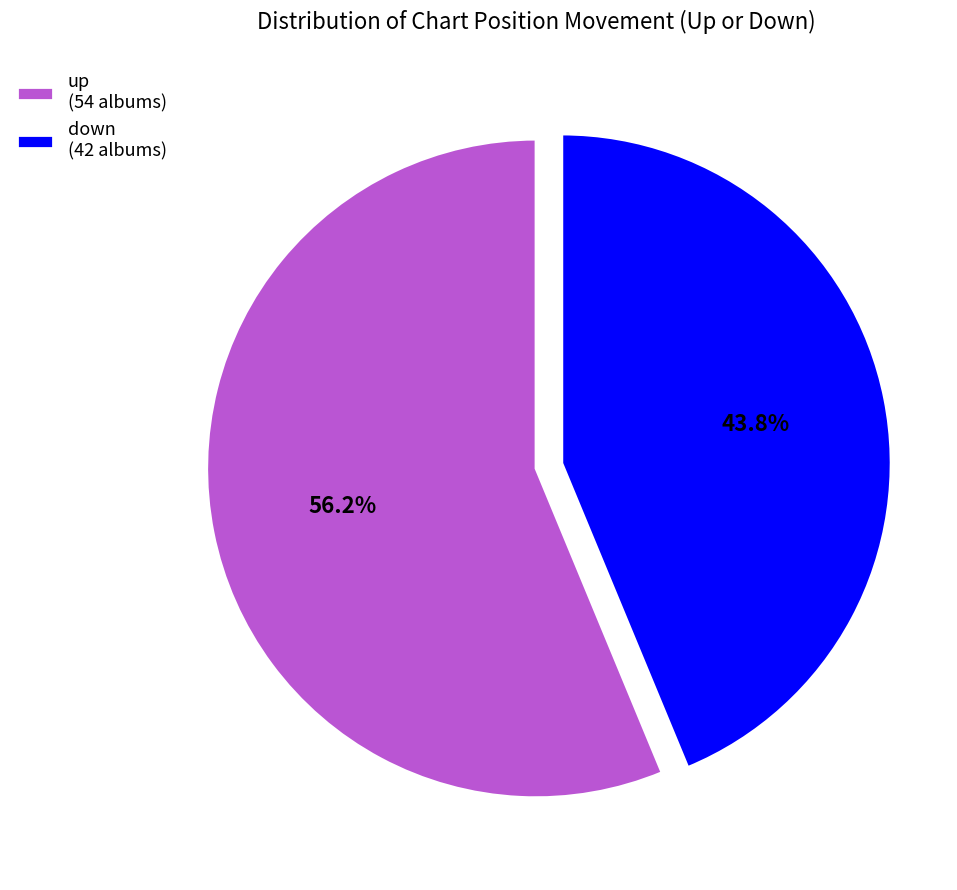

Is the sum of down (42 albums) and up (54 albums) greater than half?

Yes